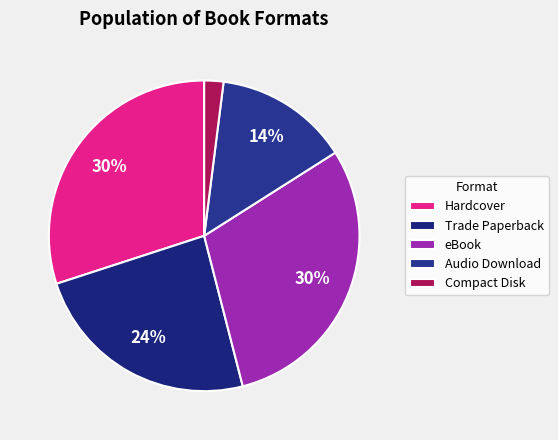

To the nearest percent, what is the difference between the largest and smallest slice percentages?

28%